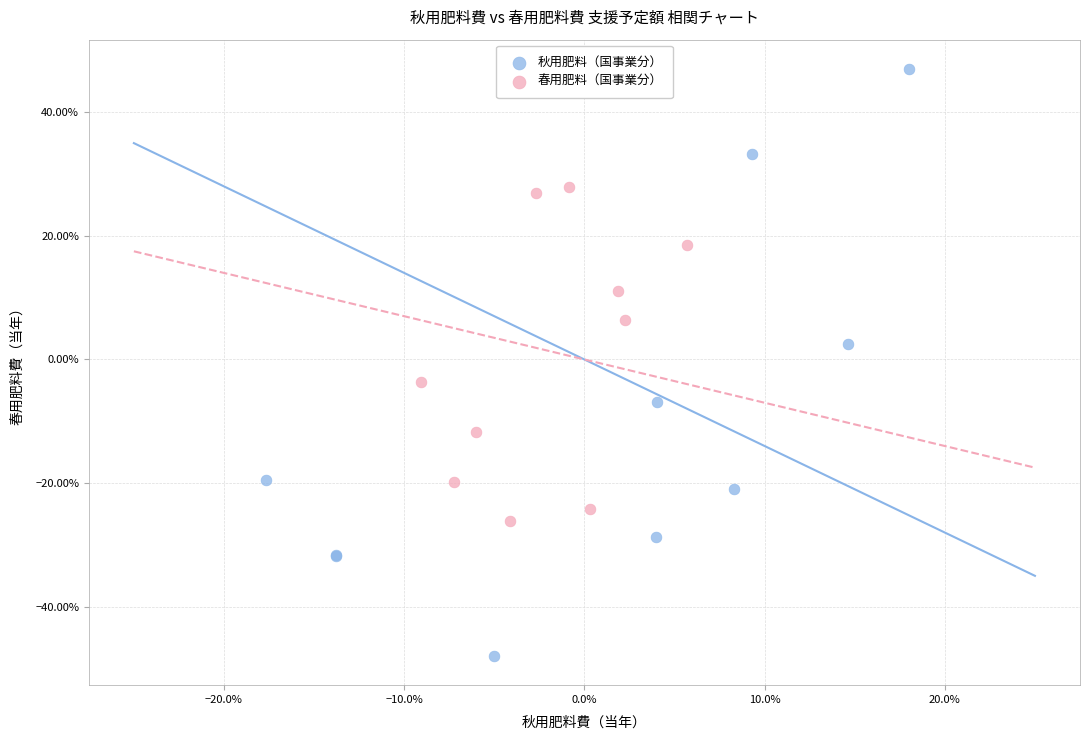

Which series reaches the minimum Y coordinate?

秋用肥料（国事業分）